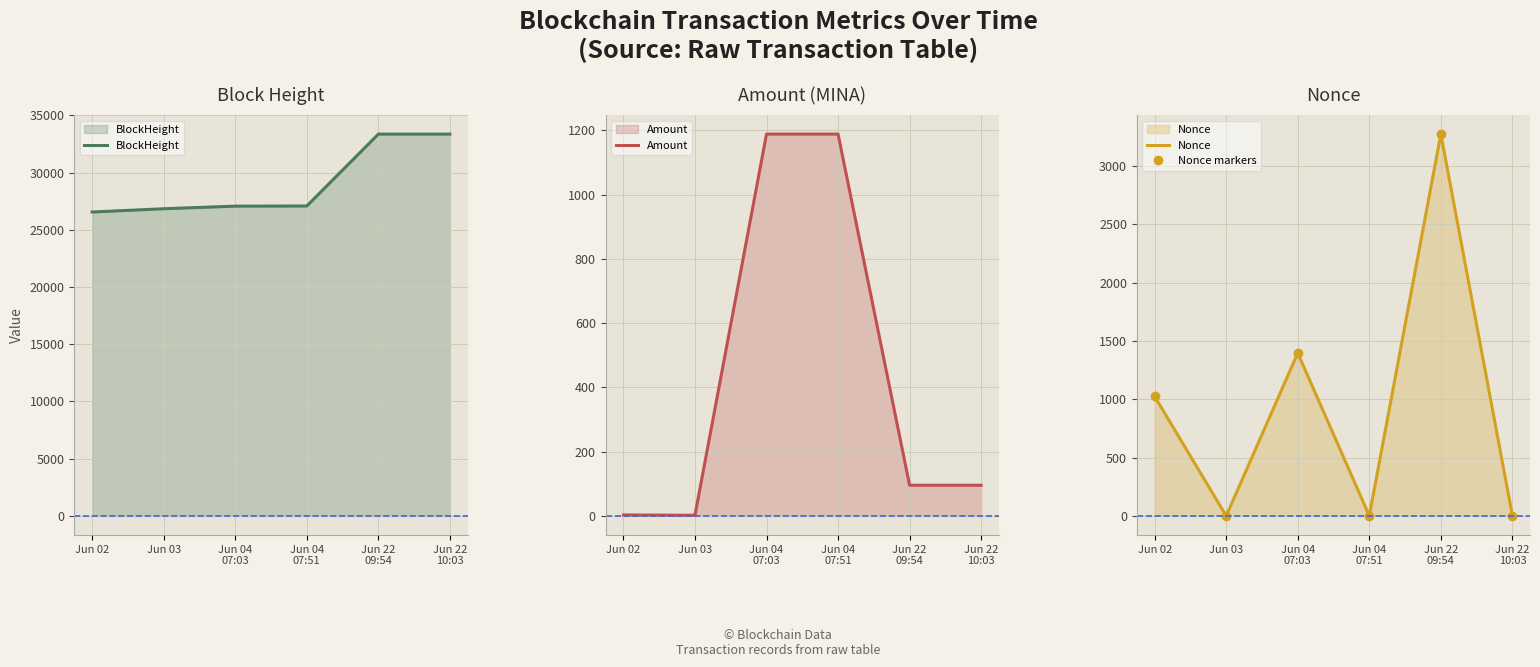

Reading left to right, list all the values displayed in this chart.

BlockHeight: 26549.0	26833.0	27061.0	27074.0	33353.0	33356.0
Amount: 3.0	2.0	1188.8	1188.8	95.5	95.5
Nonce: 1025.0	0.0	1397.0	1.0	3275.0	2.0
Nonce markers: 1025.0	0.0	1397.0	1.0	3275.0	2.0